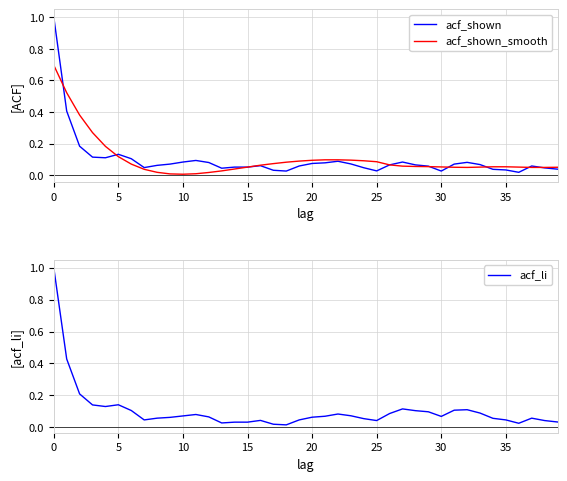

Rank the series at 29 from lowest to highest value.

acf_shown_smooth, acf_shown, acf_li